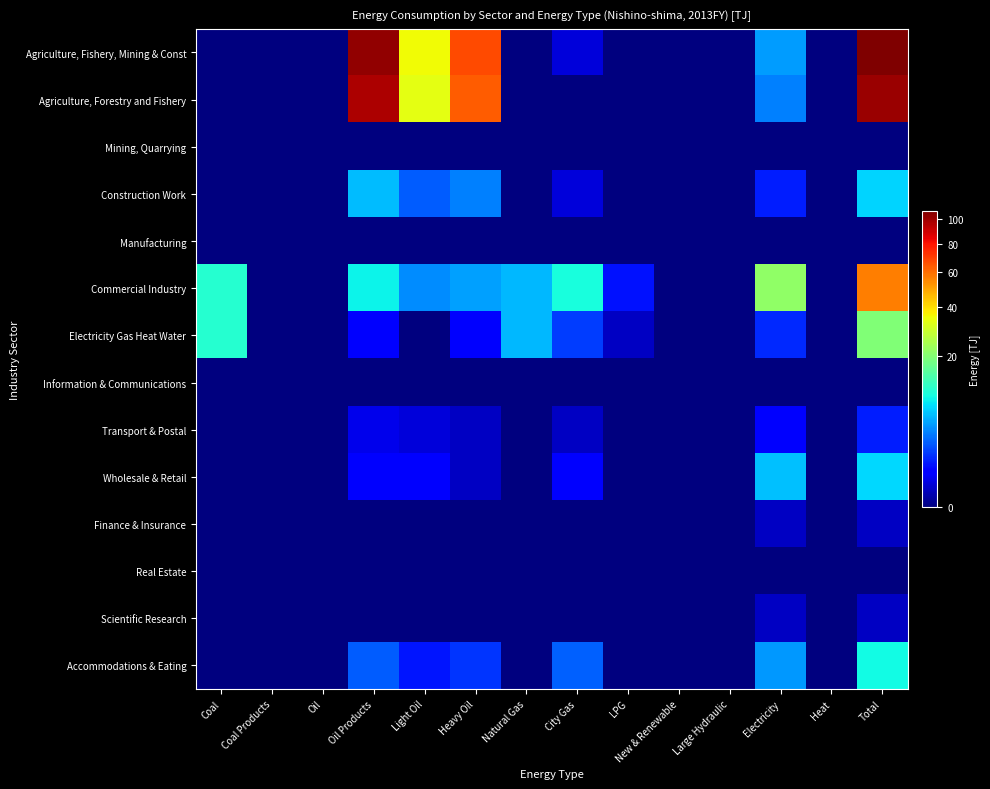

Reading left to right, transcribe all the data shown in this chart.

Agriculture, Fishery, Mining & Const: Coal=0.0	Coal Products=0.0	Oil=0.0	Oil Products=102.7	Light Oil=35.7	Heavy Oil=67.0	Natural Gas=0.0	City Gas=0.2	LPG=0.0	New & Renewable=0.0	Large Hydraulic=0.0	Electricity=4.4	Heat=0.0	Total=107.3
Agriculture, Forestry and Fishery: Coal=0.0	Coal Products=0.0	Oil=0.0	Oil Products=96.9	Light Oil=33.3	Heavy Oil=63.6	Natural Gas=0.0	City Gas=0.0	LPG=0.0	New & Renewable=0.0	Large Hydraulic=0.0	Electricity=3.4	Heat=0.0	Total=100.3
Mining, Quarrying: Coal=0.0	Coal Products=0.0	Oil=0.0	Oil Products=0.0	Light Oil=0.0	Heavy Oil=0.0	Natural Gas=0.0	City Gas=0.0	LPG=0.0	New & Renewable=0.0	Large Hydraulic=0.0	Electricity=0.0	Heat=0.0	Total=0.0
Construction Work: Coal=0.0	Coal Products=0.0	Oil=0.0	Oil Products=5.8	Light Oil=2.4	Heavy Oil=3.4	Natural Gas=0.0	City Gas=0.2	LPG=0.0	New & Renewable=0.0	Large Hydraulic=0.0	Electricity=1.0	Heat=0.0	Total=7.0
Manufacturing: Coal=0.0	Coal Products=0.0	Oil=0.0	Oil Products=0.0	Light Oil=0.0	Heavy Oil=0.0	Natural Gas=0.0	City Gas=0.0	LPG=0.0	New & Renewable=0.0	Large Hydraulic=0.0	Electricity=0.0	Heat=0.0	Total=0.0
Commercial Industry: Coal=10.5	Coal Products=0.0	Oil=0.0	Oil Products=8.6	Light Oil=3.9	Heavy Oil=4.6	Natural Gas=5.6	City Gas=9.6	LPG=0.8	New & Renewable=0.0	Large Hydraulic=0.0	Electricity=21.5	Heat=0.0	Total=56.5
Electricity Gas Heat Water: Coal=10.5	Coal Products=0.0	Oil=0.0	Oil Products=0.5	Light Oil=0.0	Heavy Oil=0.5	Natural Gas=5.6	City Gas=1.6	LPG=0.1	New & Renewable=0.0	Large Hydraulic=0.0	Electricity=1.2	Heat=0.0	Total=19.5
Information & Communications: Coal=0.0	Coal Products=0.0	Oil=0.0	Oil Products=0.0	Light Oil=0.0	Heavy Oil=0.0	Natural Gas=0.0	City Gas=0.0	LPG=0.0	New & Renewable=0.0	Large Hydraulic=0.0	Electricity=0.0	Heat=0.0	Total=0.0
Transport & Postal: Coal=0.0	Coal Products=0.0	Oil=0.0	Oil Products=0.3	Light Oil=0.2	Heavy Oil=0.1	Natural Gas=0.0	City Gas=0.1	LPG=0.0	New & Renewable=0.0	Large Hydraulic=0.0	Electricity=0.6	Heat=0.0	Total=1.0
Wholesale & Retail: Coal=0.0	Coal Products=0.0	Oil=0.0	Oil Products=0.6	Light Oil=0.5	Heavy Oil=0.1	Natural Gas=0.0	City Gas=0.6	LPG=0.0	New & Renewable=0.0	Large Hydraulic=0.0	Electricity=5.9	Heat=0.0	Total=7.1
Finance & Insurance: Coal=0.0	Coal Products=0.0	Oil=0.0	Oil Products=0.0	Light Oil=0.0	Heavy Oil=0.0	Natural Gas=0.0	City Gas=0.0	LPG=0.0	New & Renewable=0.0	Large Hydraulic=0.0	Electricity=0.1	Heat=0.0	Total=0.1
Real Estate: Coal=0.0	Coal Products=0.0	Oil=0.0	Oil Products=0.0	Light Oil=0.0	Heavy Oil=0.0	Natural Gas=0.0	City Gas=0.0	LPG=0.0	New & Renewable=0.0	Large Hydraulic=0.0	Electricity=0.0	Heat=0.0	Total=0.0
Scientific Research: Coal=0.0	Coal Products=0.0	Oil=0.0	Oil Products=0.0	Light Oil=0.0	Heavy Oil=0.0	Natural Gas=0.0	City Gas=0.0	LPG=0.0	New & Renewable=0.0	Large Hydraulic=0.0	Electricity=0.1	Heat=0.0	Total=0.1
Accommodations & Eating: Coal=0.0	Coal Products=0.0	Oil=0.0	Oil Products=2.3	Light Oil=0.9	Heavy Oil=1.4	Natural Gas=0.0	City Gas=2.5	LPG=0.0	New & Renewable=0.0	Large Hydraulic=0.0	Electricity=4.3	Heat=0.0	Total=9.1